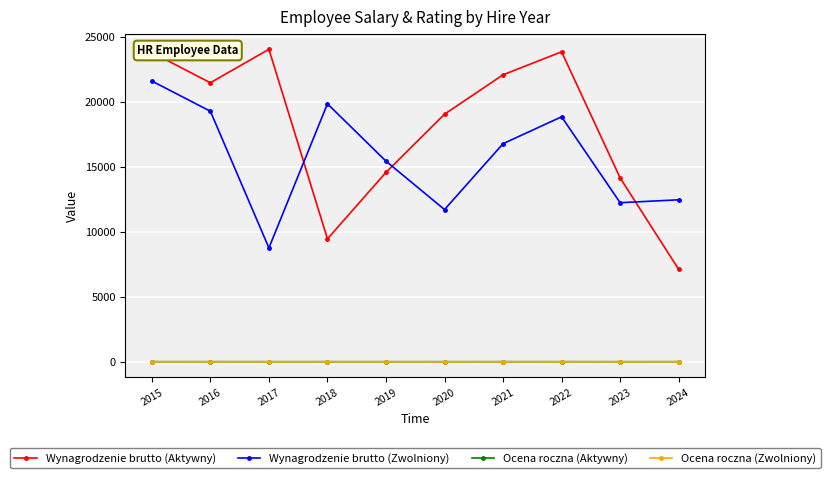

What is the value of the Ocena roczna (Aktywny) point at the 5th from the left?

3.0